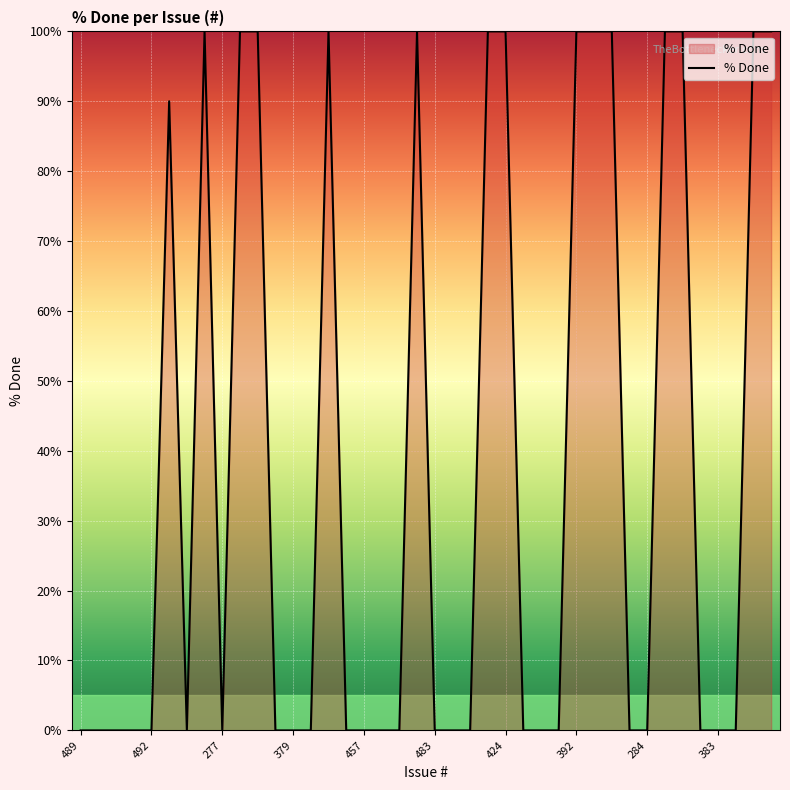

What is the maximum value shown in the chart?

100